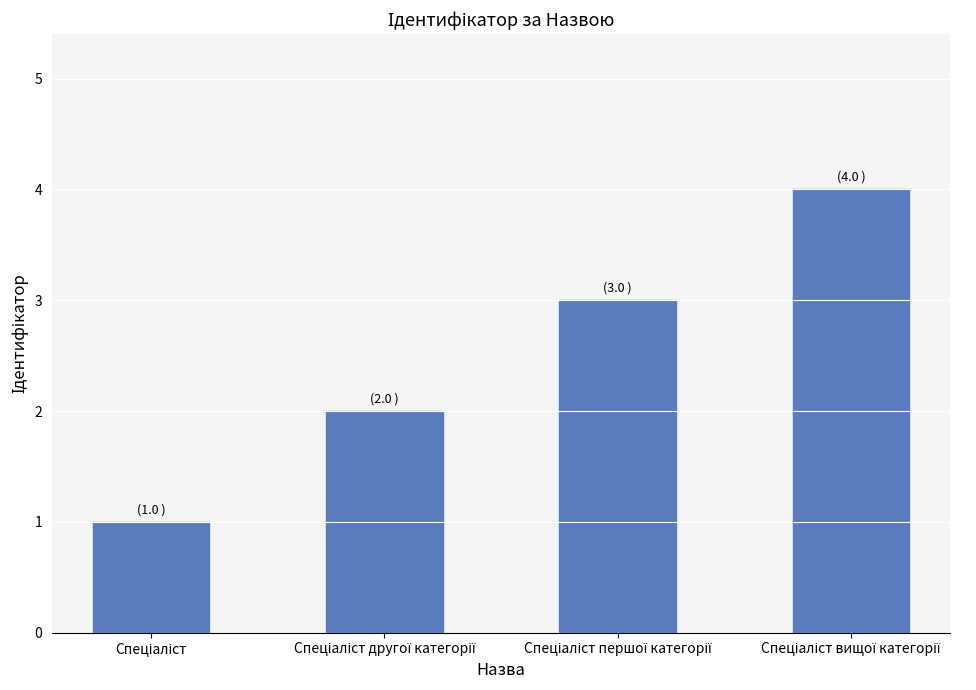

What is the difference between the maximum and minimum values?

3